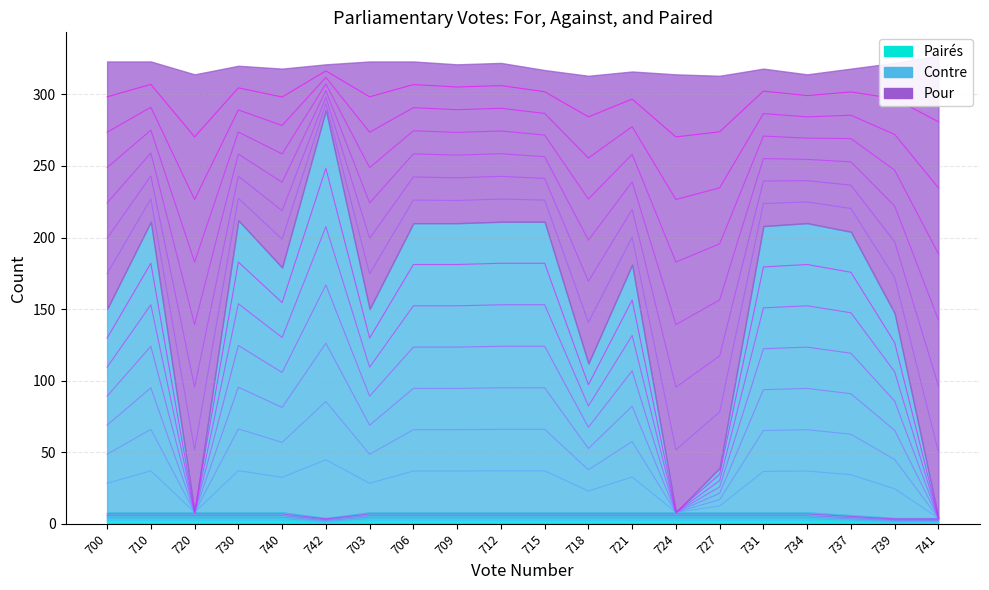

What is the difference between the maximum and second lowest values in the Contre series?

241.9